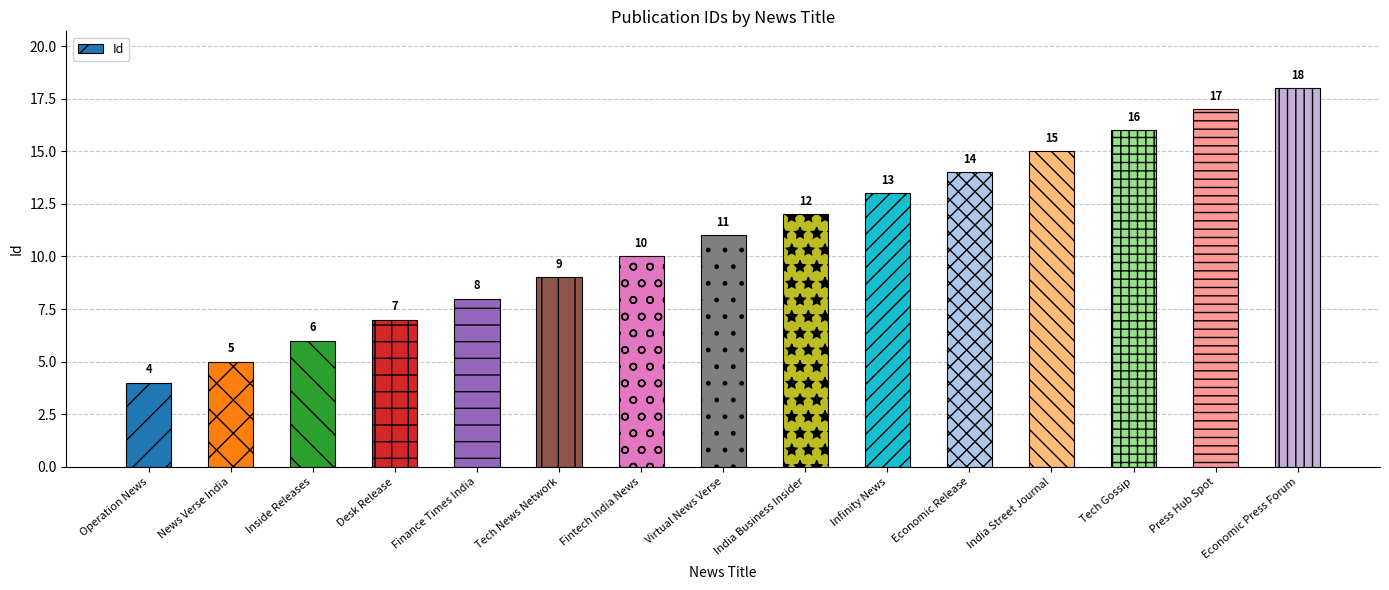

True or false: the data shows 8 at Finance Times India.

True